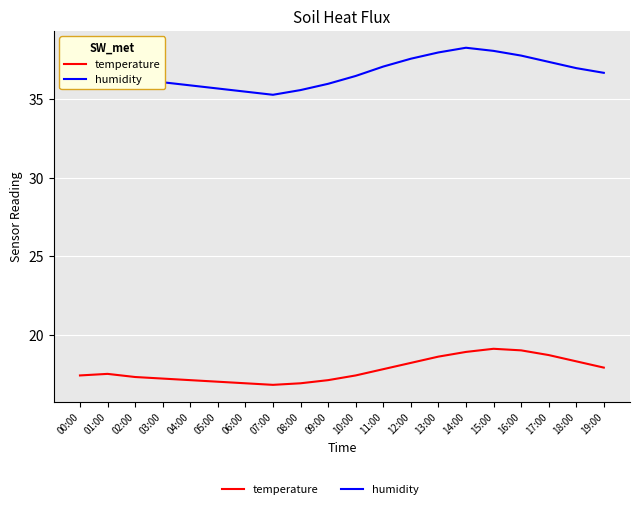

True or false: humidity has a value of 8.6 at 02:00.

False